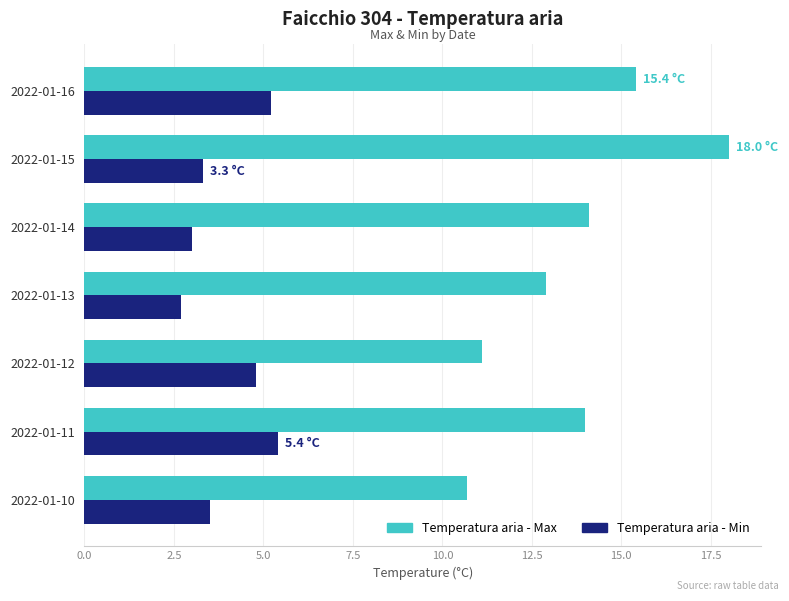

What is the difference between the maximum and minimum values in the Temperatura aria - Max series?

7.3